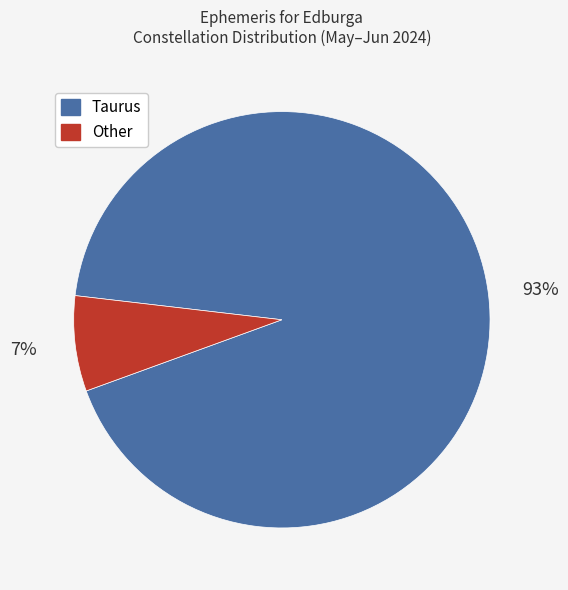

What is the largest slice in the pie chart?

Taurus